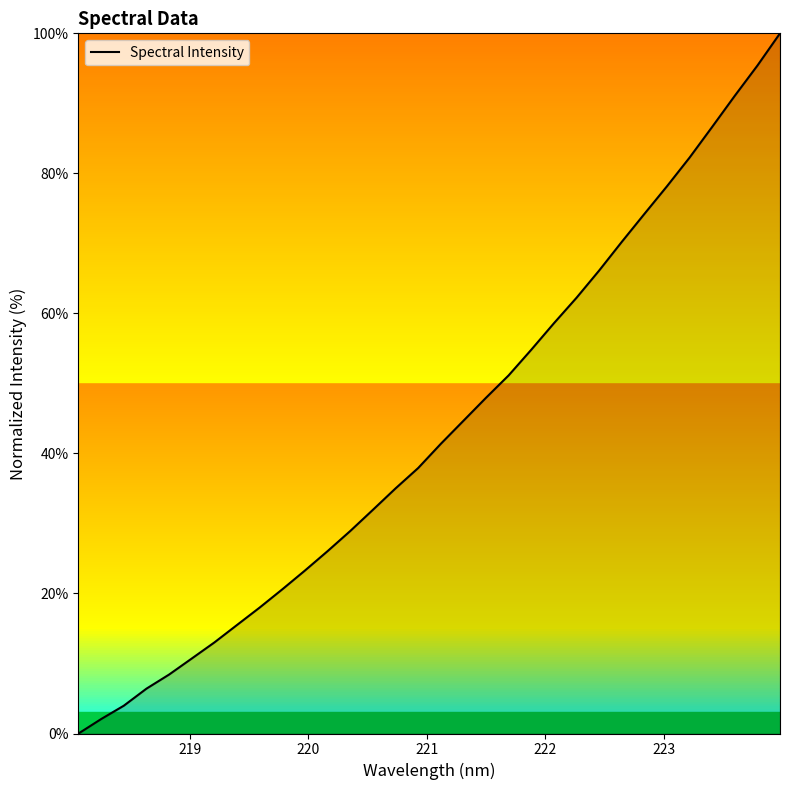

What is the difference between the maximum and minimum values?

100.0